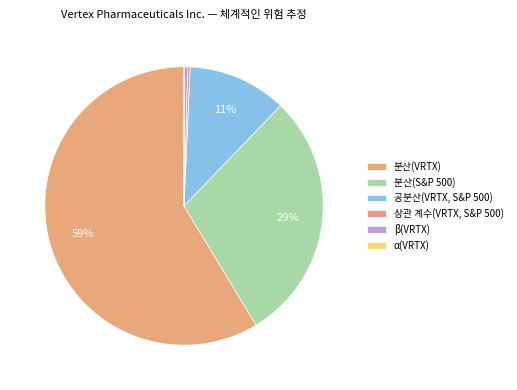

What is the smallest slice in the pie chart?

α(VRTX)